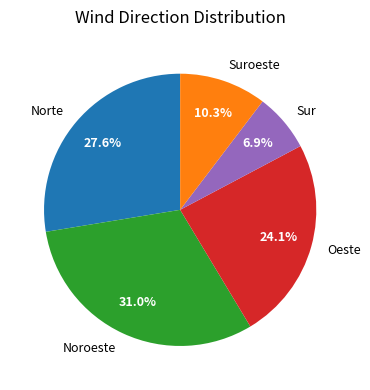

To the nearest percent, what is the difference between the Noroeste and Oeste slice percentages?

7%